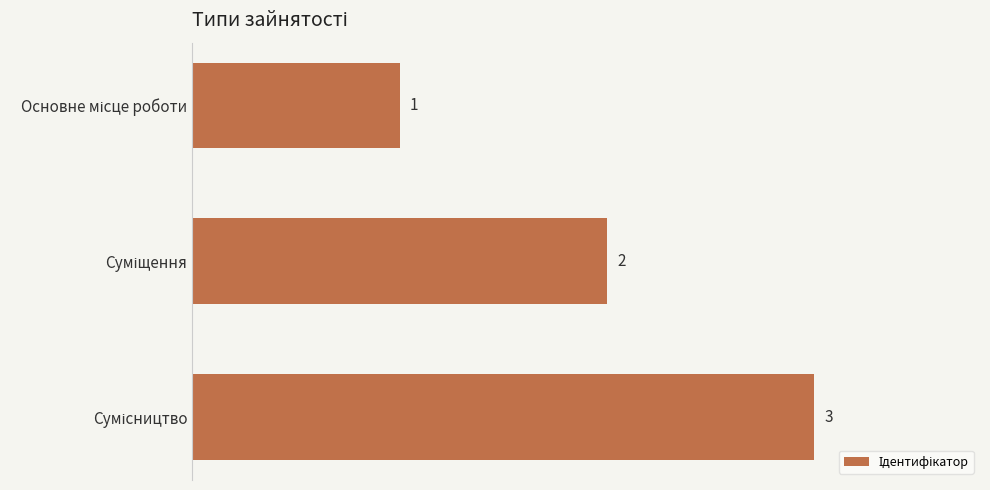

What is the value of the 2nd bar from the top?

2